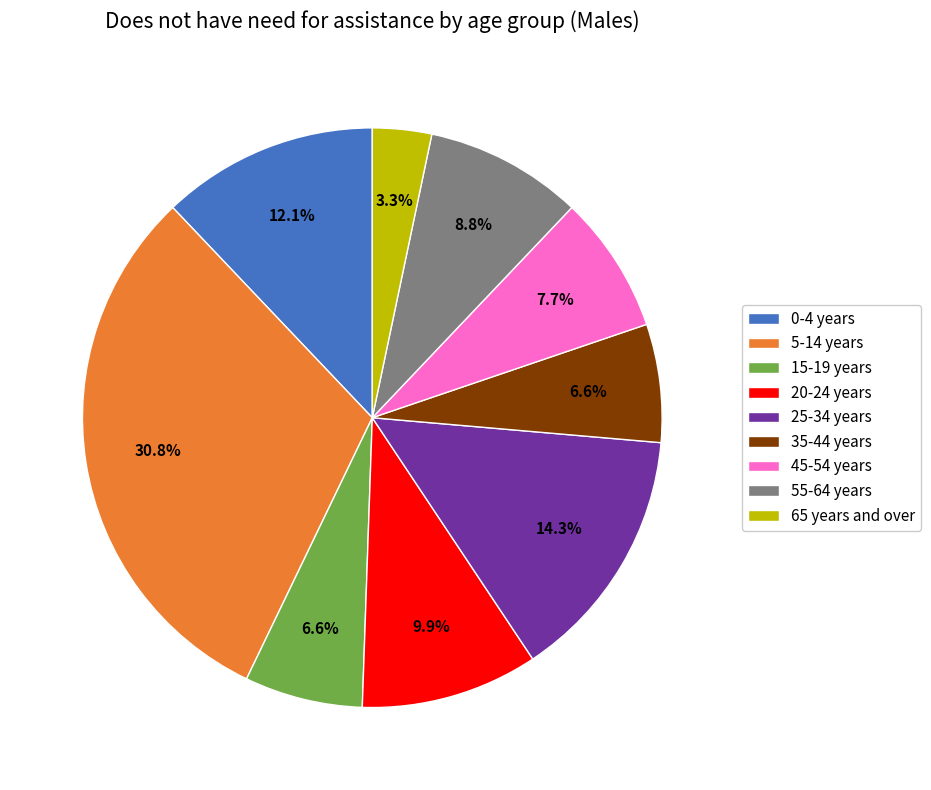

Approximately how many times larger is the value at 25-34 years compared to 5-14 years?

0.5